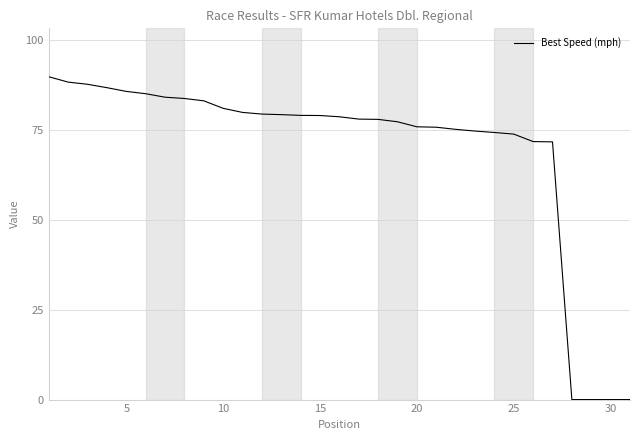

What is the greatest value displayed?

89.9